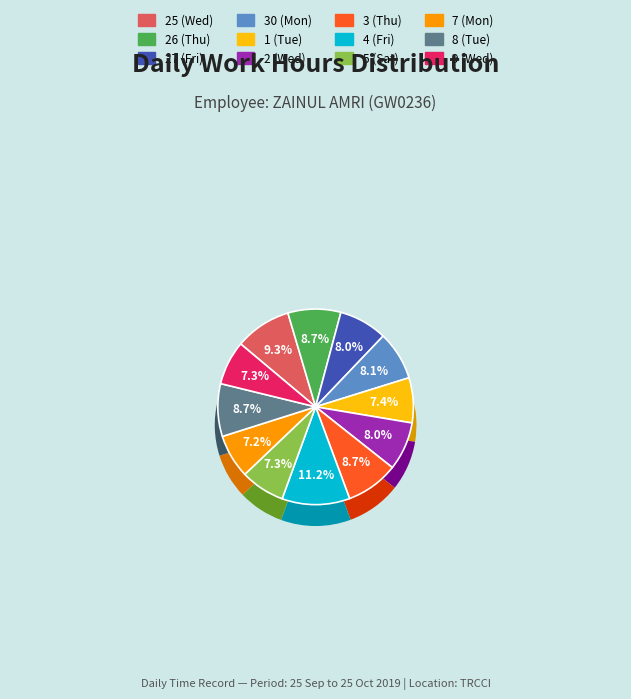

Does 3 (Thu) represent more than half of the total?

No